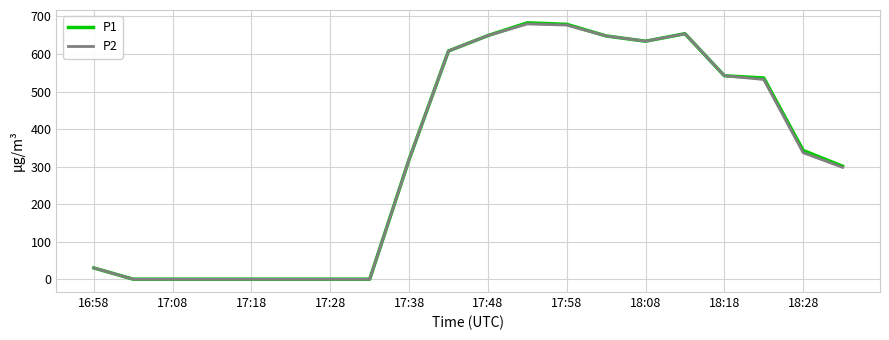

What is the maximum value shown in the chart?

683